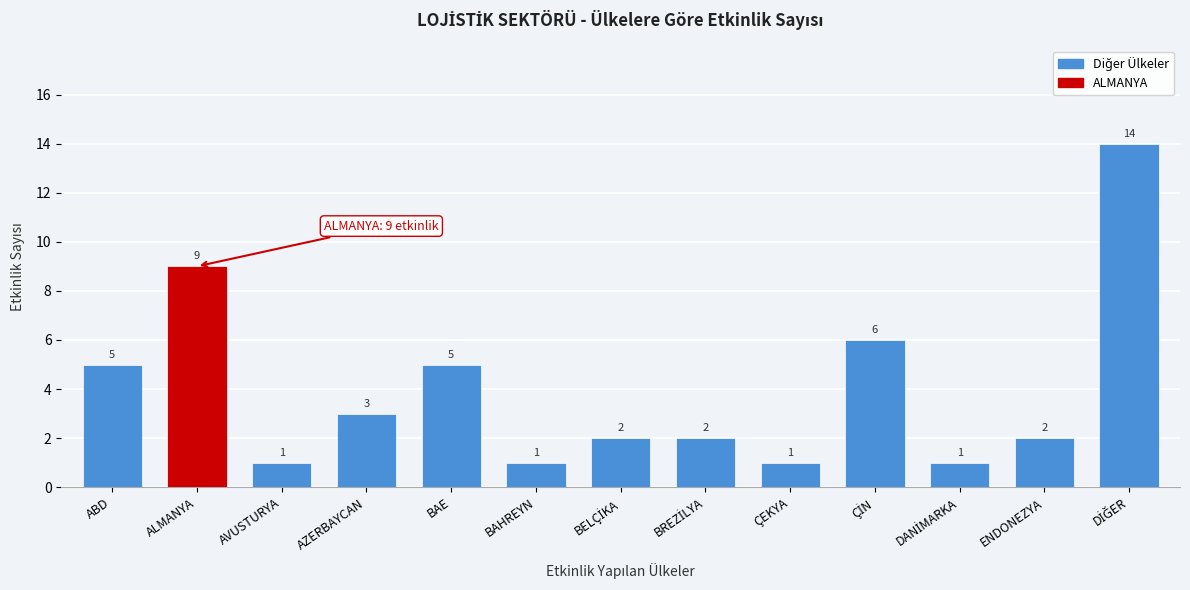

Reading left to right, list all the values displayed in this chart.

5	9	1	3	5	1	2	2	1	6	1	2	14